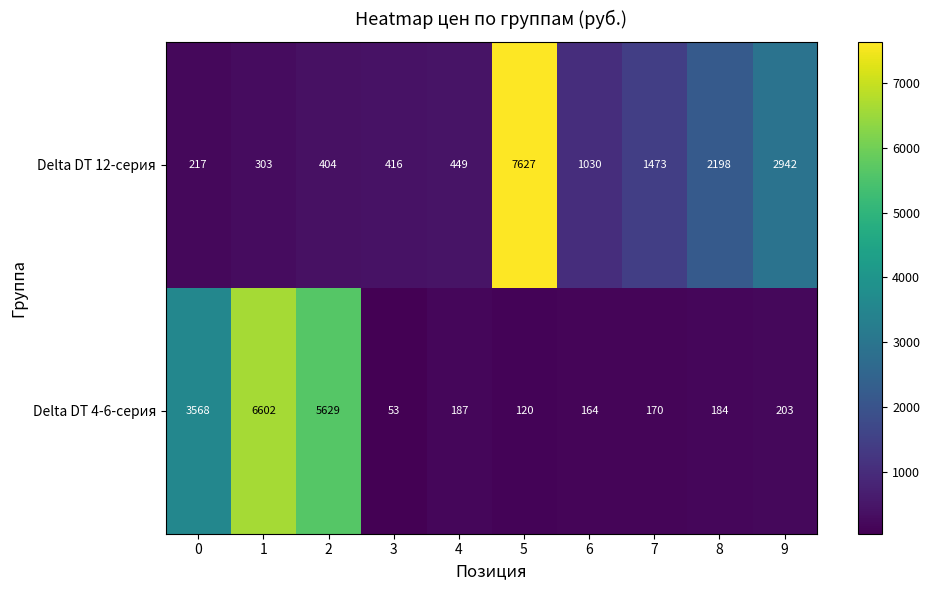

Is it true that Delta DT 12-серия equals 58 at 0?

False